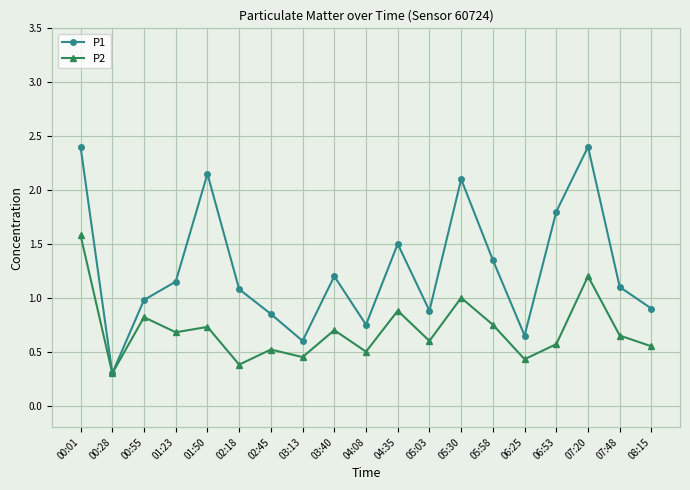

At how many categories does at least one series exceed 1?

11